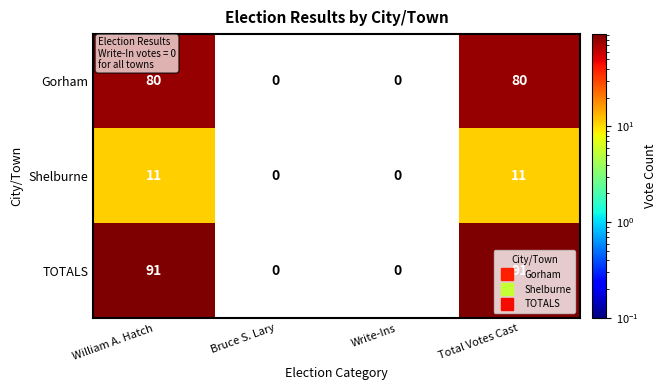

Count the number of categories in the chart.

4